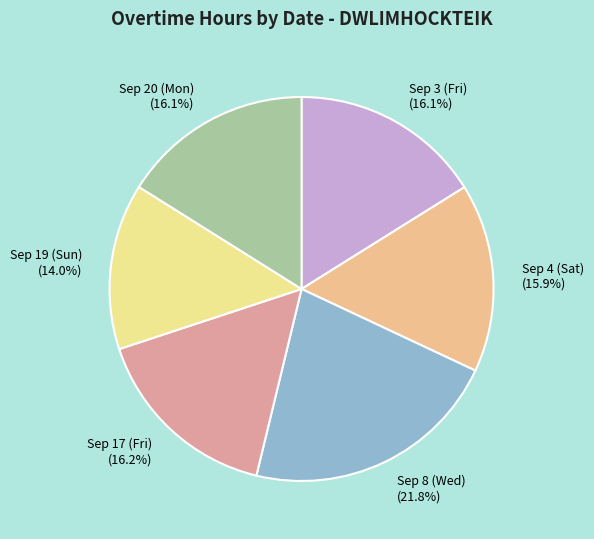

Approximately how many times larger is the value at Sep 8 (Wed) (21.8%) compared to Sep 20 (Mon) (16.1%)?

1.4